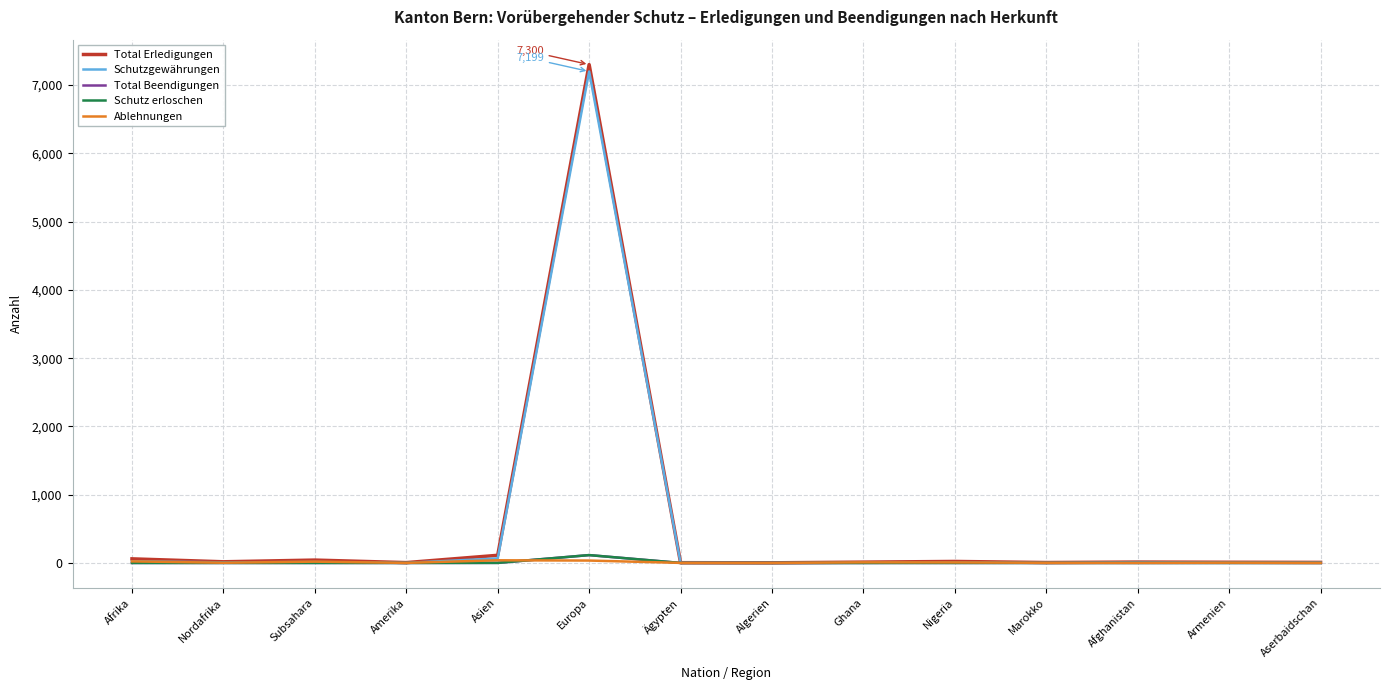

Does the chart display data point markers on the line(s)?

No